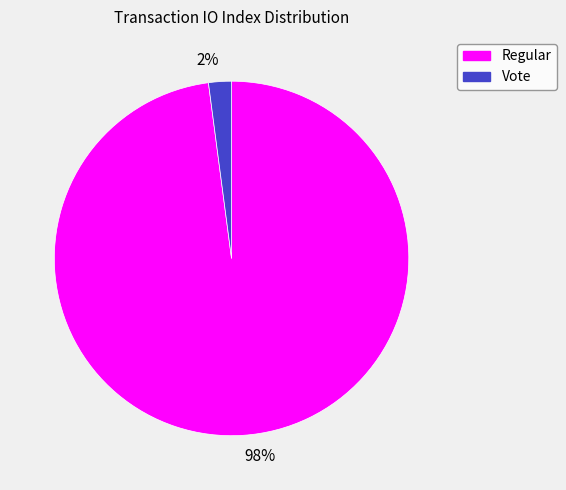

How many segments does this pie chart have?

2